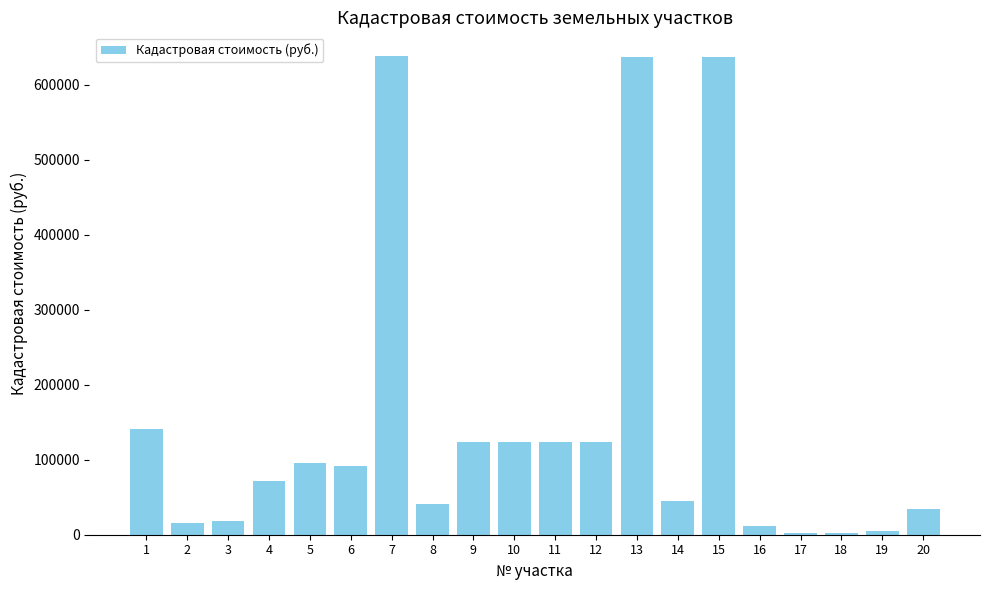

What is the difference between the values at 16 and 5?

84040.1